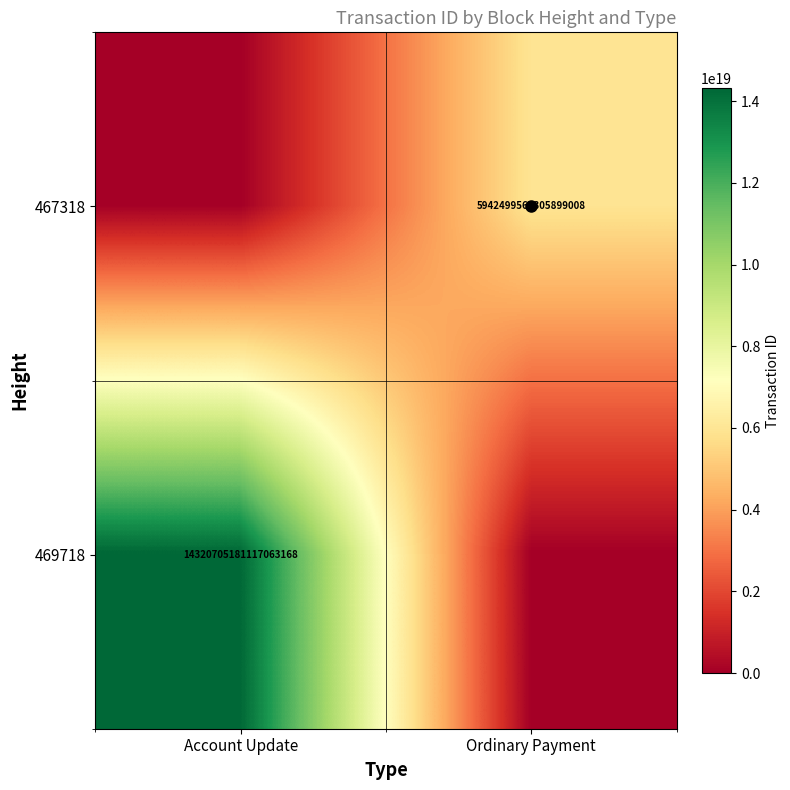

The 467318 series shows 5942499565305899008 at Ordinary Payment. True or false?

True